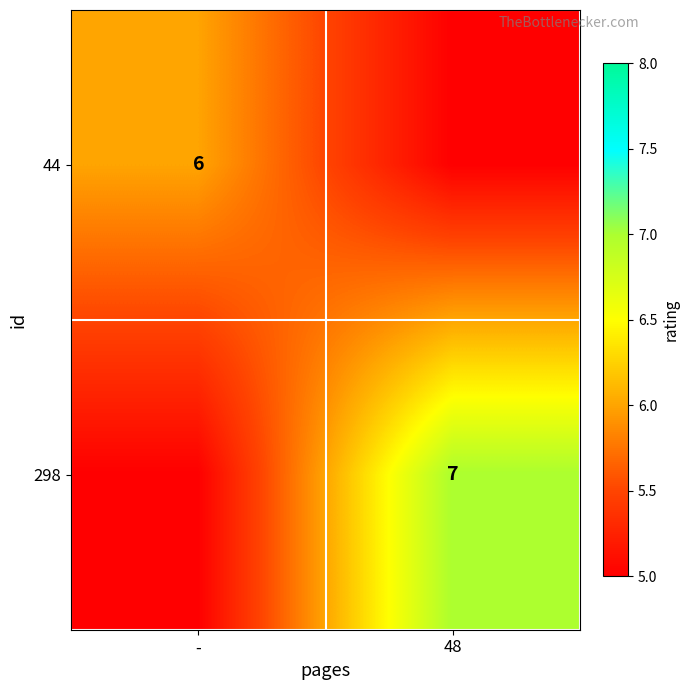

True or false: 298 has a value of 7 at 48.

True